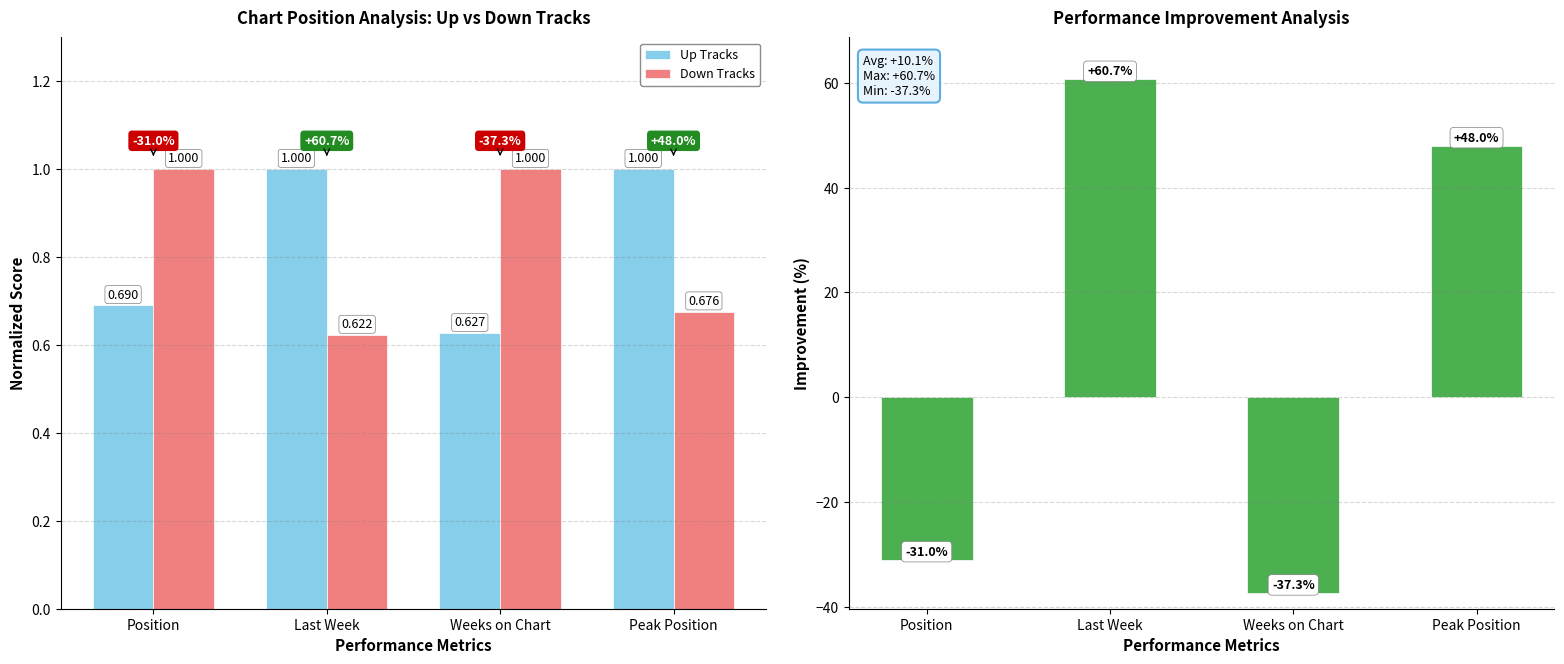

At which label is Down Tracks closest to 0?

Last Week